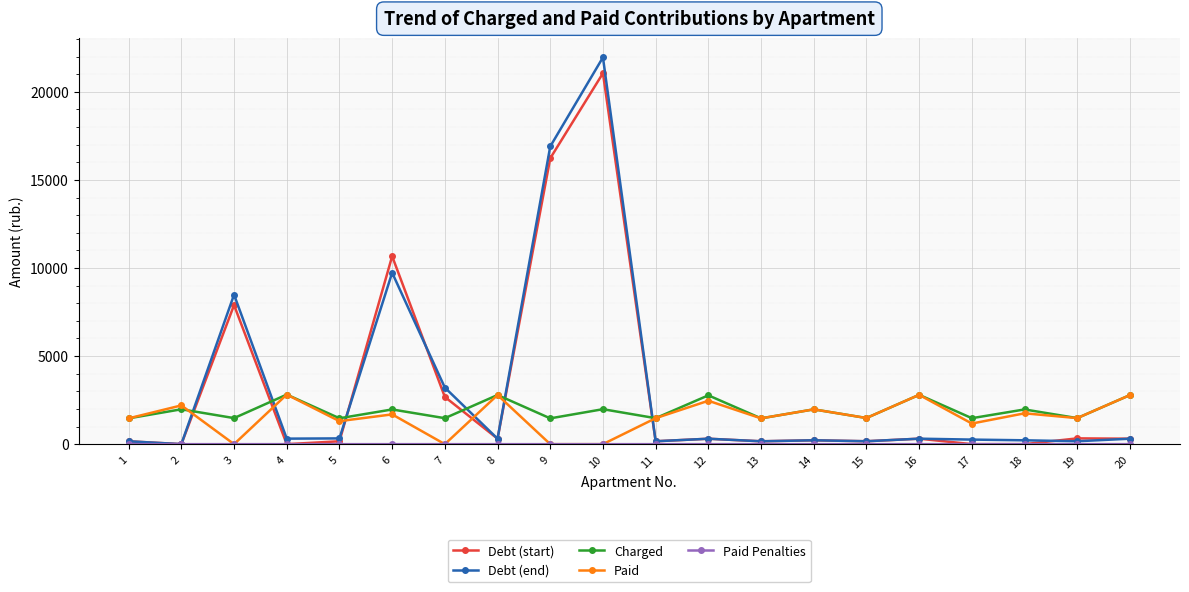

What is the maximum value for Paid?

2814.3